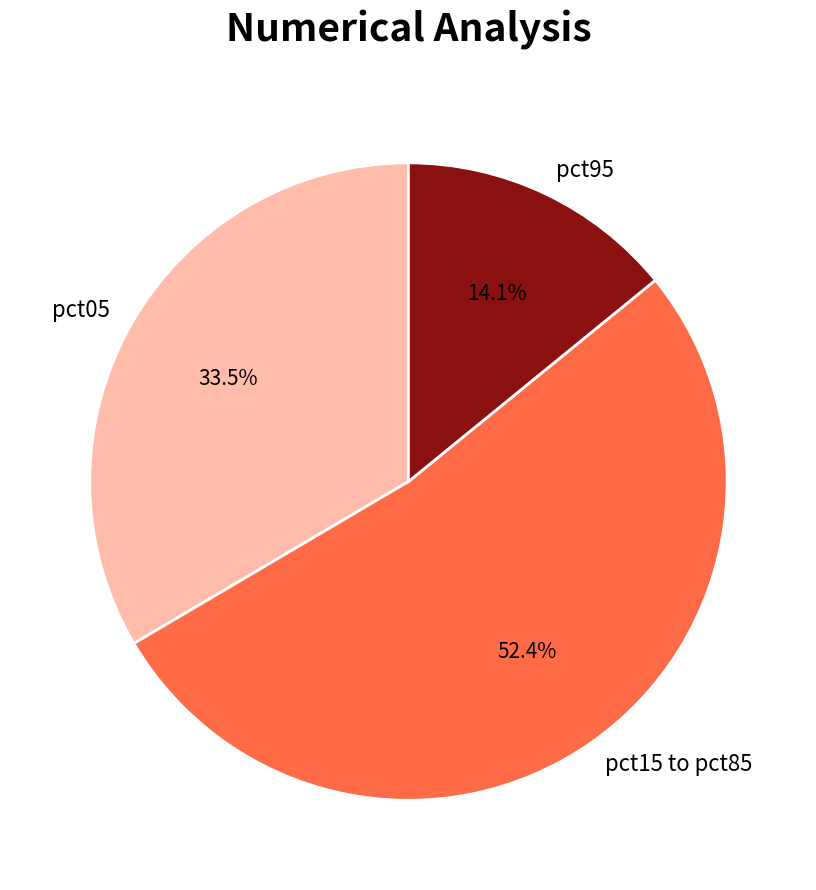

What is the smallest slice in the pie chart?

pct95